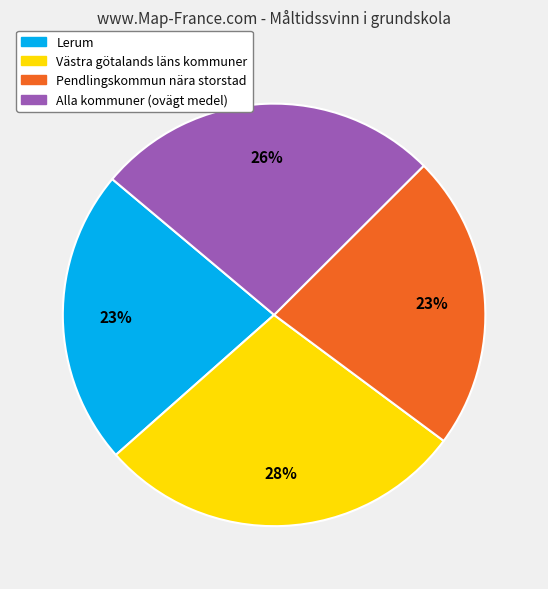

Is it true that Alla kommuner (ovägt medel) is 26% of the pie?

True